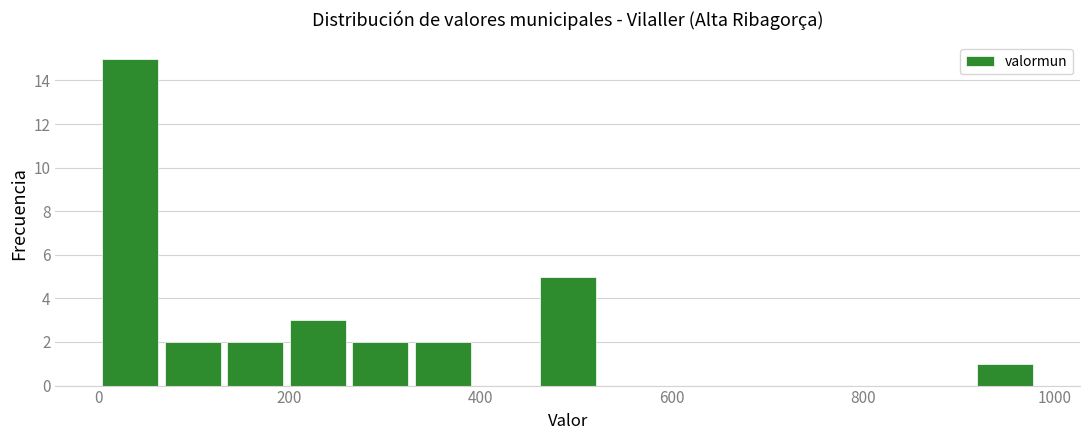

Around what value on the x-axis is the tallest bar? Give the approximate position of its centre, as read against the axis.

40